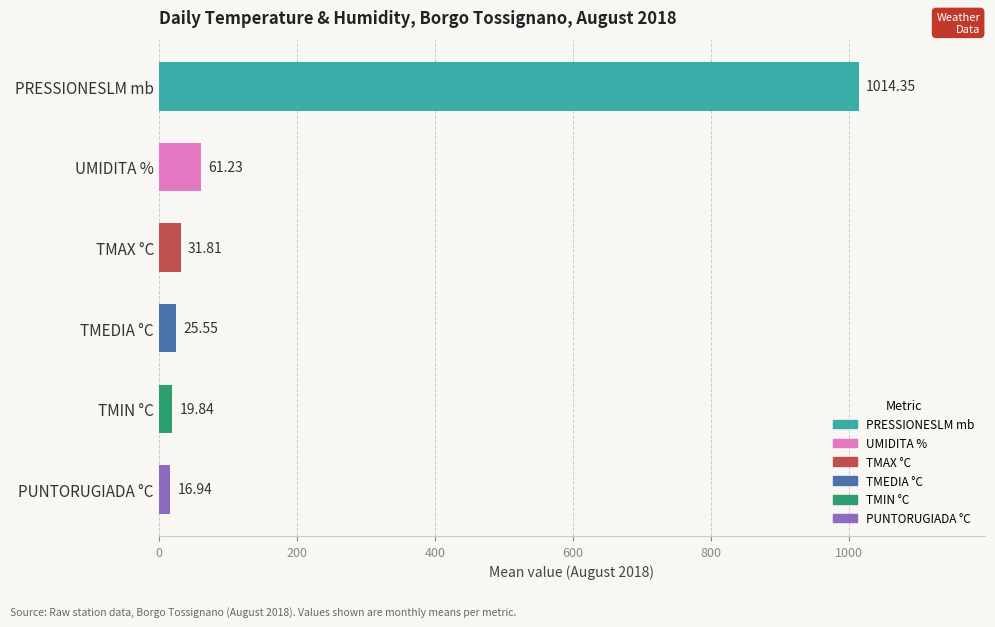

Which has a higher value, TMIN °C or PUNTORUGIADA °C?

TMIN °C